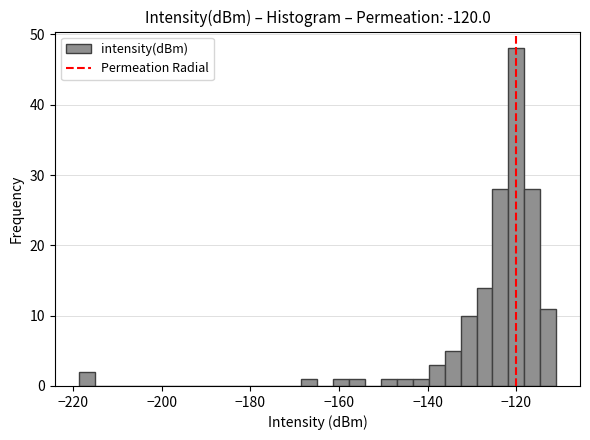

Read against the x-axis, roughly where is the centre of the tallest bar?

-120